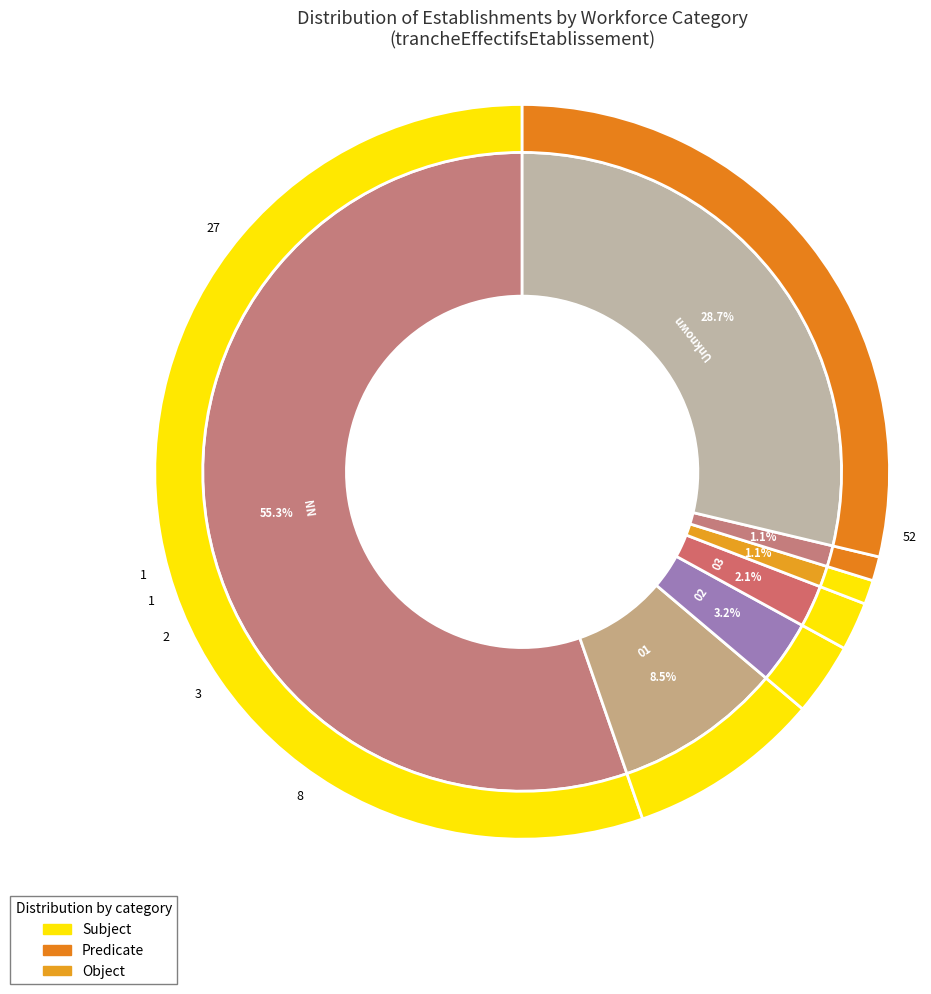

To the nearest percent, what is the average slice percentage?

14%